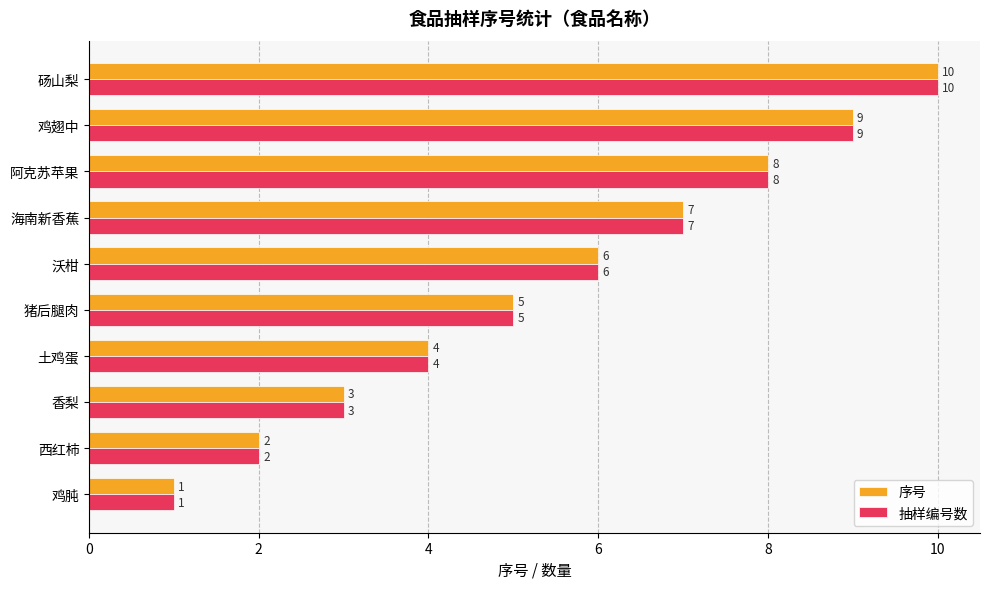

What is the difference between the maximum and minimum values in the 抽样编号数 series?

9